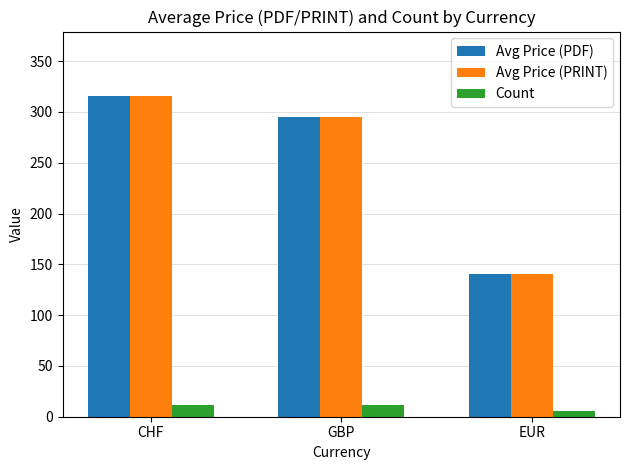

The value of Avg Price (PRINT) at EUR is 140.7. True or false?

True